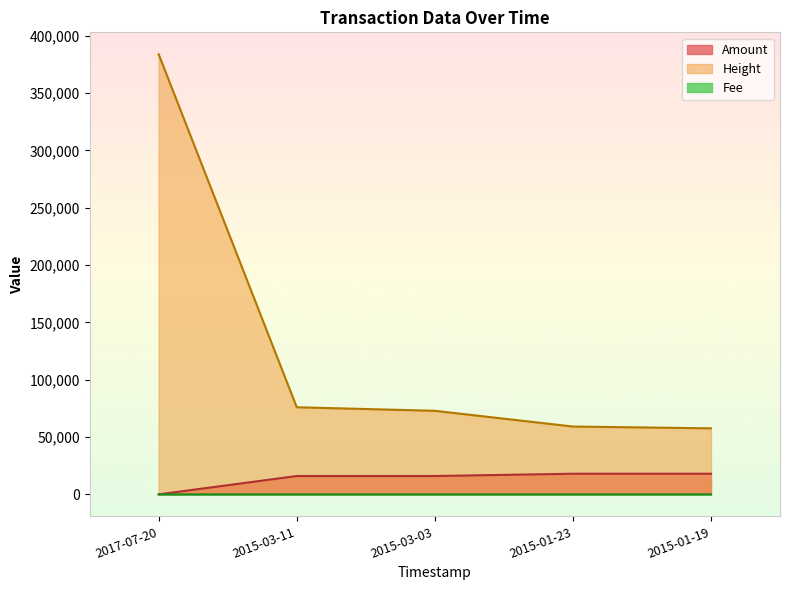

List the series in order of their peak value, highest first.

Height, Amount, Fee